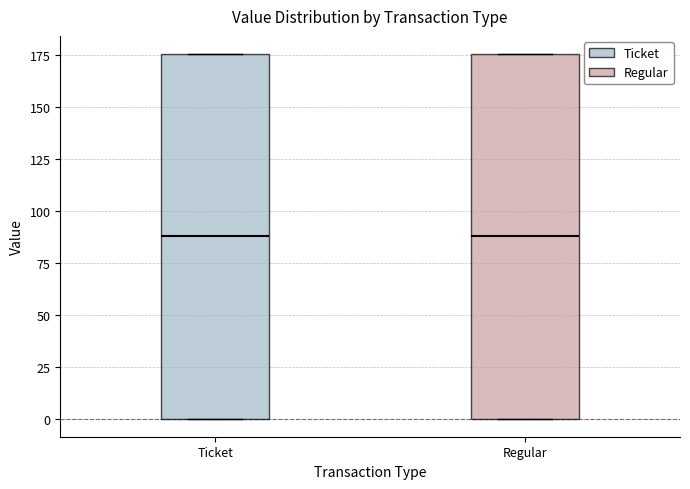

Reading left to right, transcribe this box plot: for each box, give where its median line is, the range the box spans, and where its two whiskers end, as read against the y-axis. The values are not printed on the chart, so give them approximately, as read against the axis.

Ticket: median 90, box 0 to 175, whiskers 0 to 175
Regular: median 90, box 0 to 175, whiskers 0 to 175